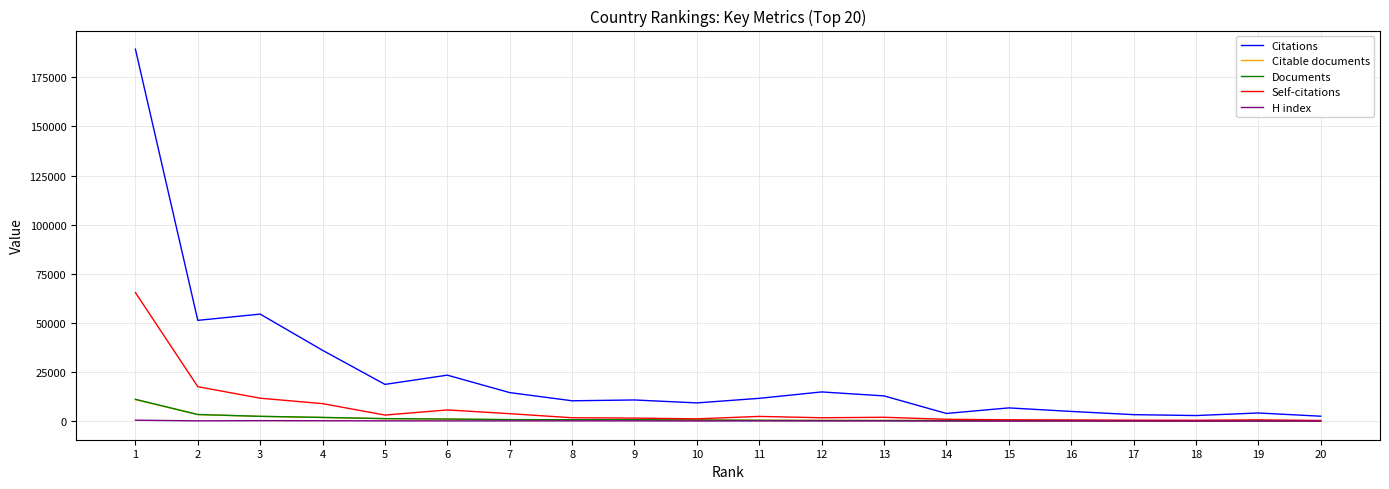

What is the greatest value displayed?

189295